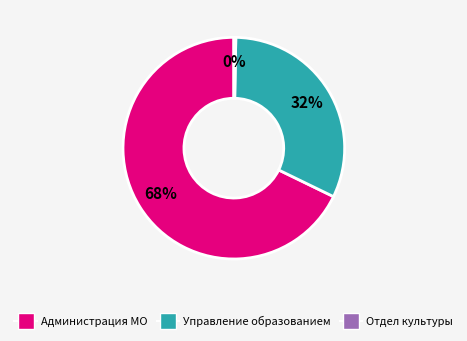

Is there any slice that represents more than half of the pie?

Yes